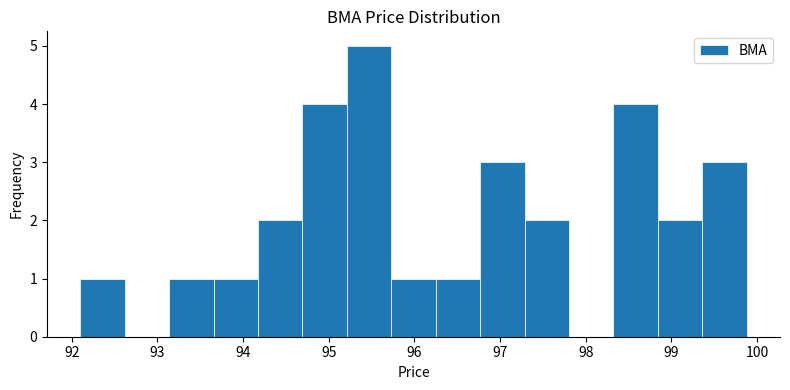

How tall is the bar that spans 94.7 to 95.2 on the x-axis? Neither the bar edges nor the heights are printed on the chart, so give them approximately, as read against the axes.

4